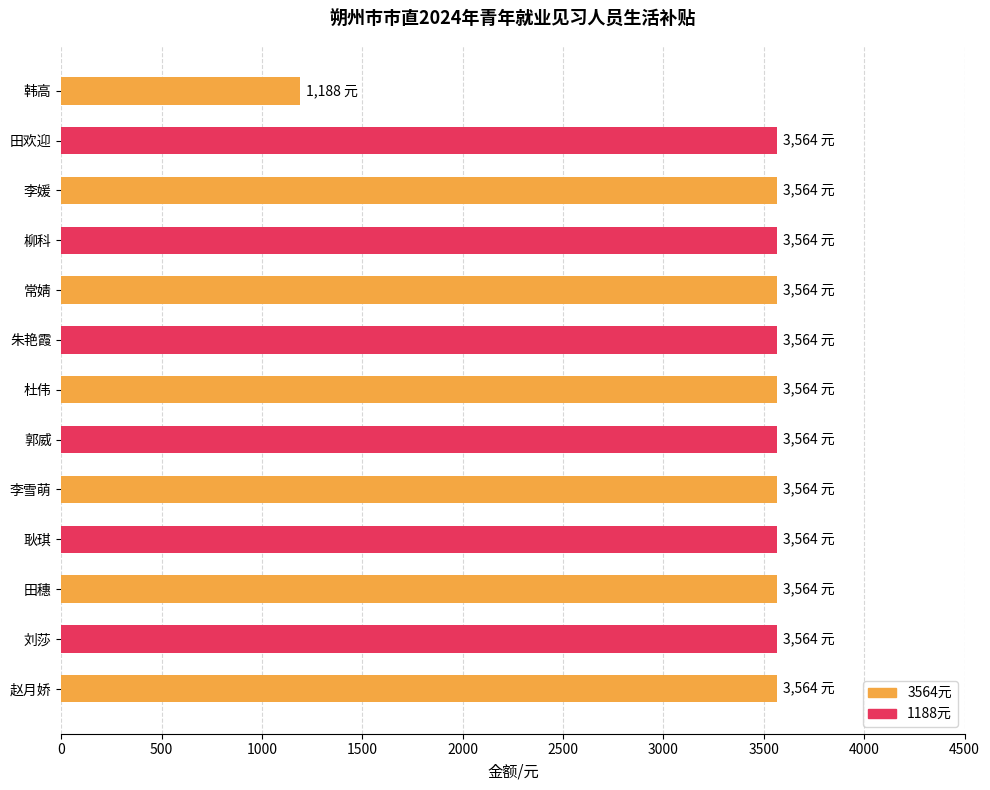

At which category does the chart reach its minimum across all series?

韩高